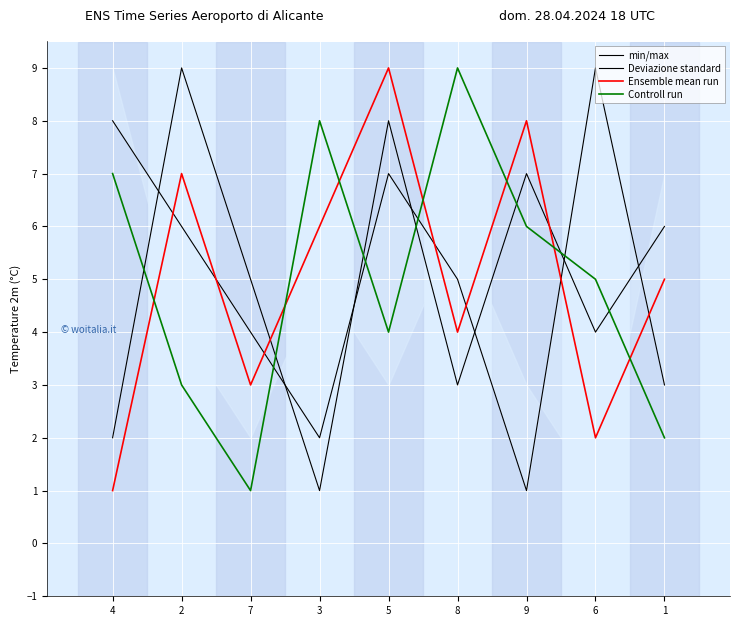

True or false: Ensemble mean run and min/max cross at least once.

True